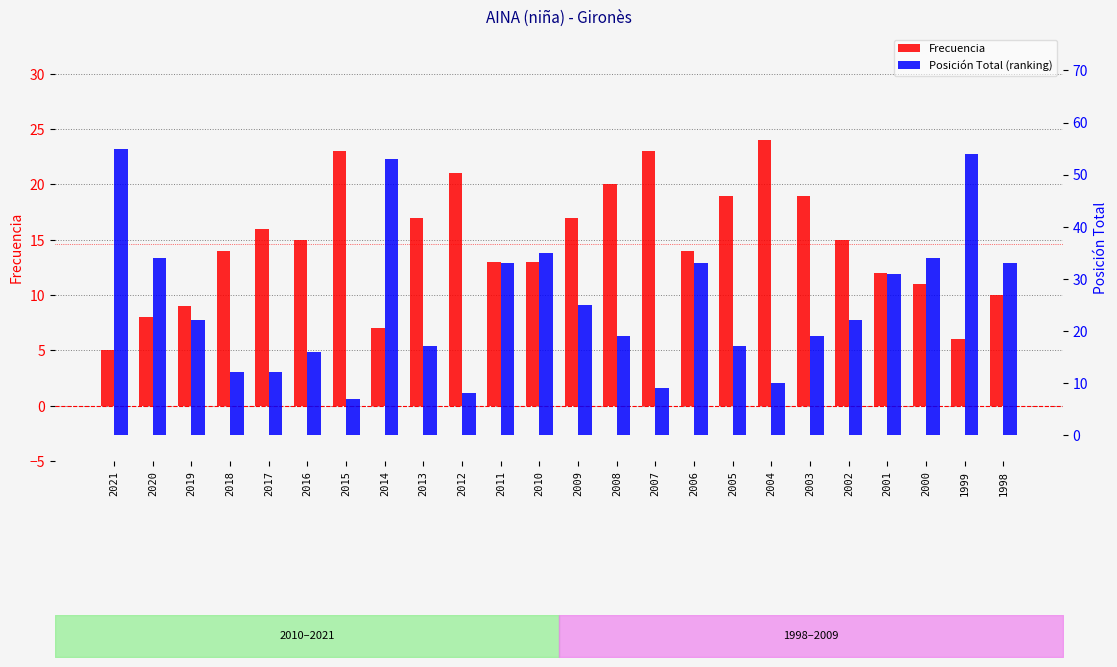

What is the sum of all Posición Total values?

610